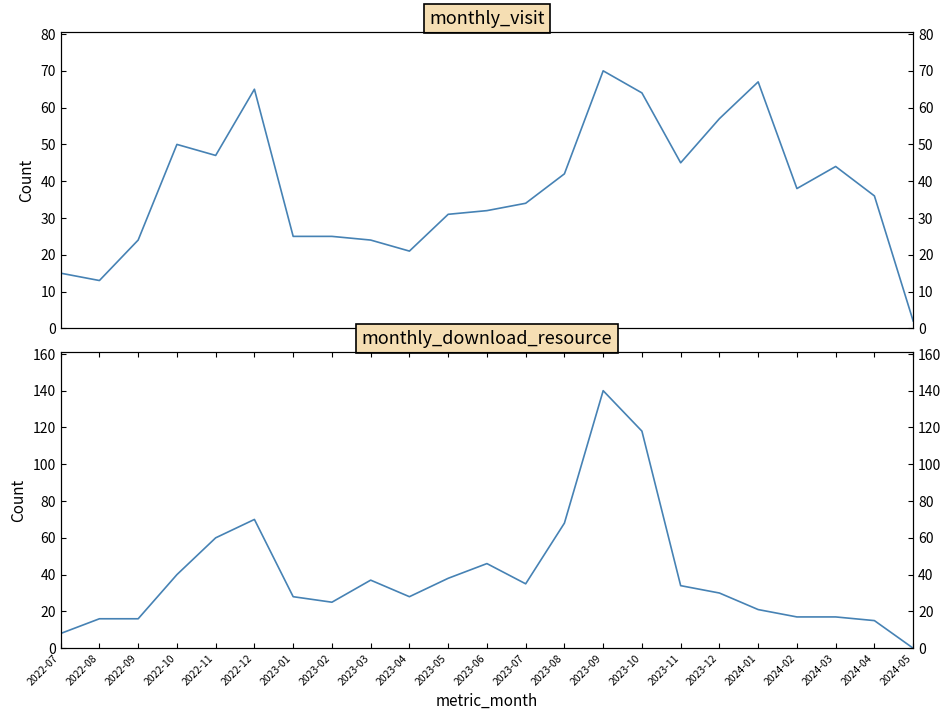

Between which two adjacent categories do monthly_download_resource and monthly_visit first intersect?

2022-07 and 2022-08